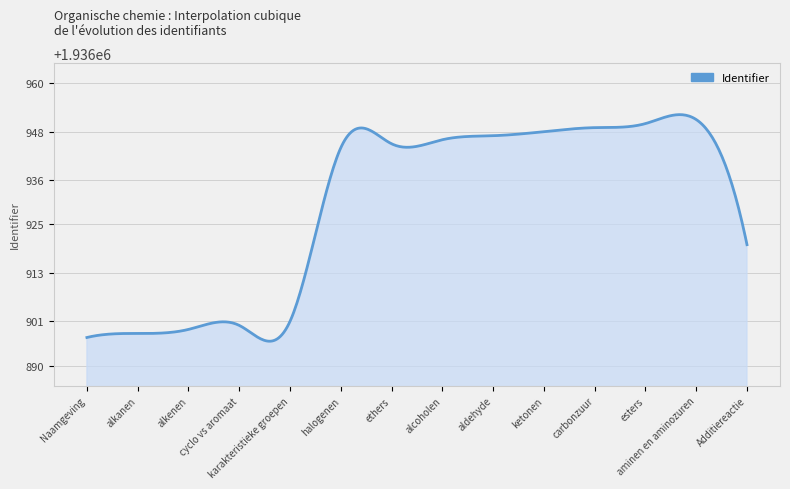

What is the minimum value shown in the chart?

1936896.1